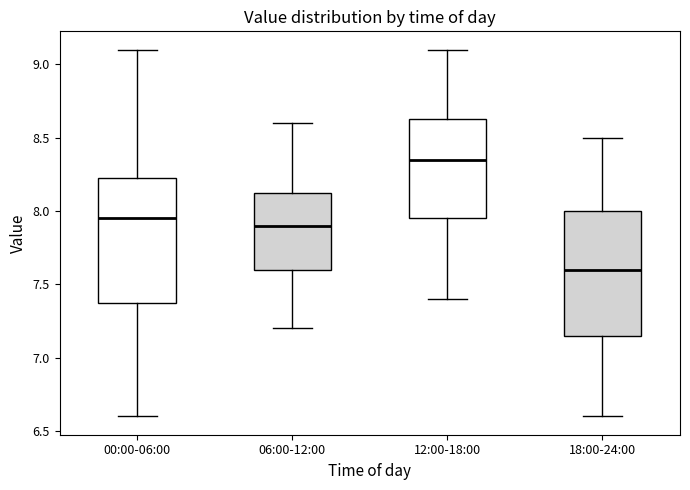

Reading left to right, read every box against the y-axis: the position of its median line, the range the box covers, and the ends of its whiskers. The values are not printed on the chart, so give them approximately, as read against the axis.

00:00-06:00: median 7.95, box 7.40 to 8.25, whiskers 6.60 to 9.10
06:00-12:00: median 7.90, box 7.60 to 8.15, whiskers 7.20 to 8.60
12:00-18:00: median 8.35, box 7.95 to 8.65, whiskers 7.40 to 9.10
18:00-24:00: median 7.60, box 7.15 to 8.00, whiskers 6.60 to 8.50